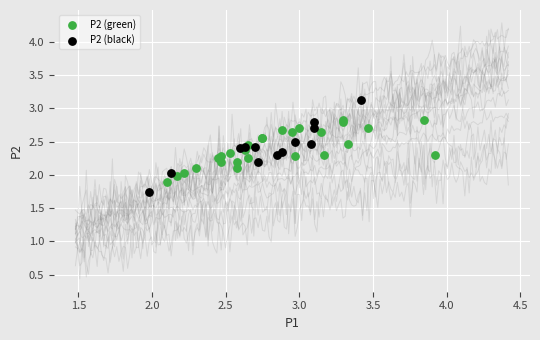

Which series has the largest Y range (max minus min)?

P2 (black)